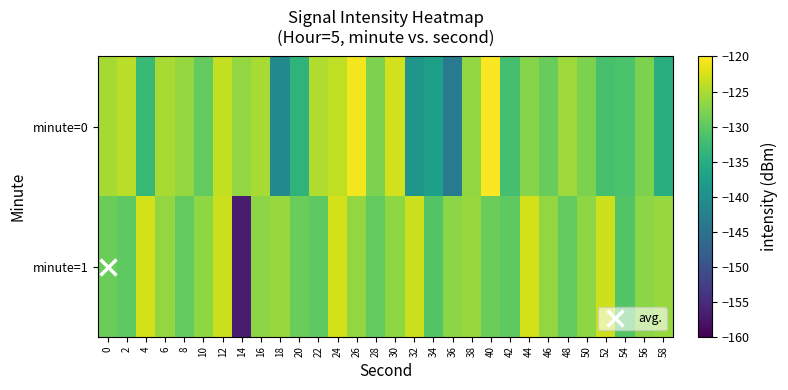

Reading right to left, list all the values displayed in this chart.

minute=0: 58=-134.7	56=-127.9	54=-131.4	52=-131.7	50=-127.9	48=-125.8	46=-129.3	44=-127.3	42=-131.8	40=-120.2	38=-126.5	36=-143.3	34=-137.5	32=-139.1	30=-122.7	28=-128.0	26=-120.7	24=-123.8	22=-124.8	20=-134.0	18=-141.0	16=-125.2	14=-126.4	12=-123.6	10=-129.7	8=-126.4	6=-125.2	4=-133.0	2=-124.2	0=-125.4
minute=1: 58=-126.2	56=-126.9	54=-130.8	52=-123.1	50=-126.9	48=-129.7	46=-126.5	44=-122.6	42=-129.9	40=-129.0	38=-126.2	36=-126.9	34=-130.8	32=-123.1	30=-126.9	28=-129.7	26=-126.5	24=-122.6	22=-129.9	20=-129.0	18=-126.2	16=-126.9	14=-156.8	12=-123.1	10=-126.9	8=-129.7	6=-126.5	4=-122.6	2=-129.9	0=-129.0